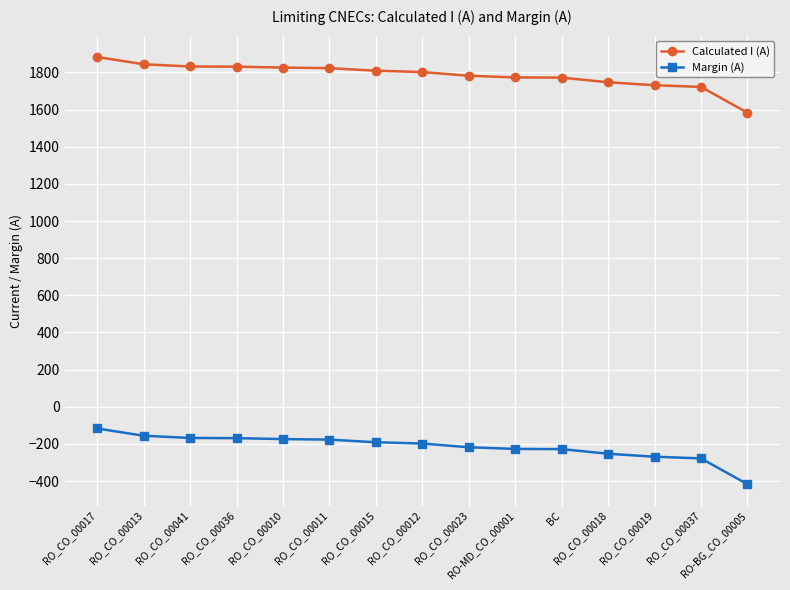

Is this an area chart (filled region under the line)?

No